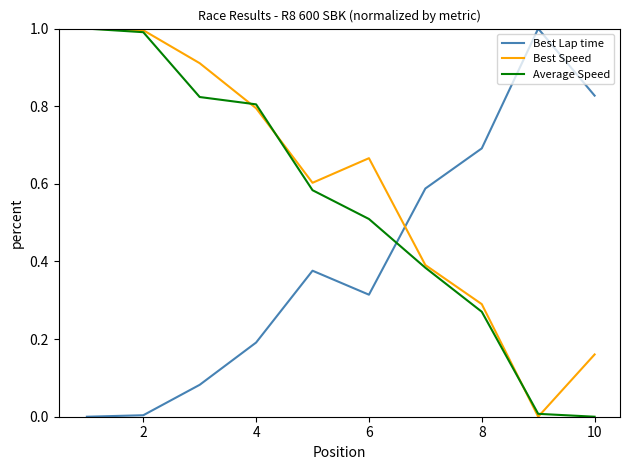

What is the highest value of the Average Speed series?

1.0